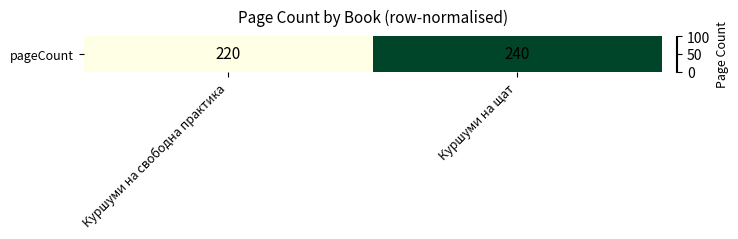

What is the maximum value shown in the chart?

100